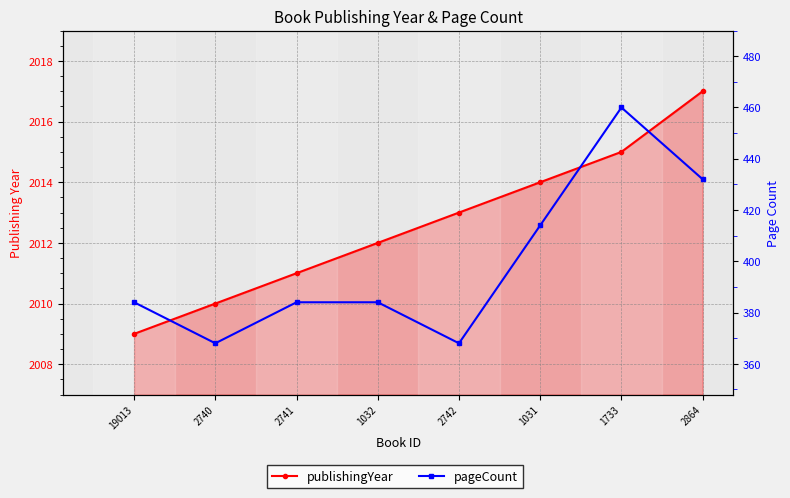

True or false: pageCount and publishingYear cross at least once.

False